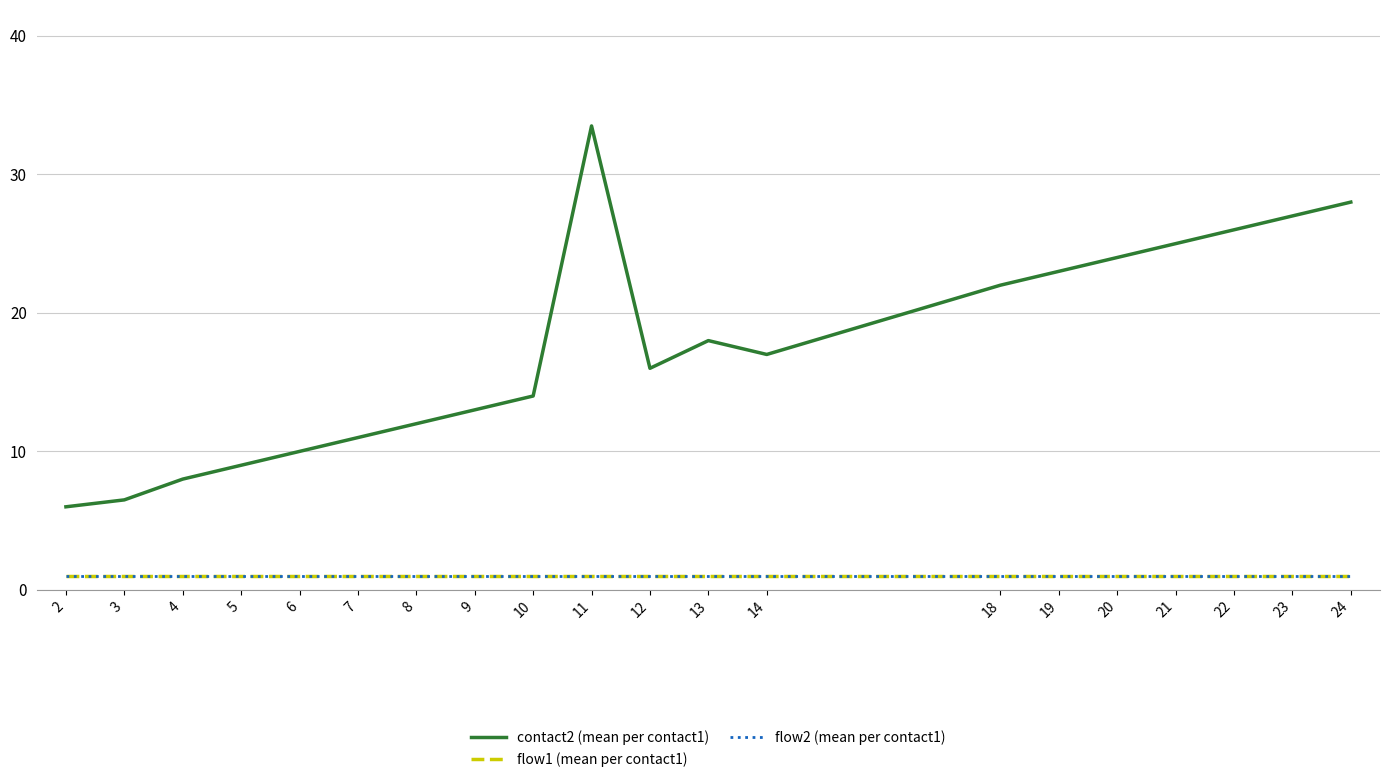

At how many categories does at least one series exceed 11?

14